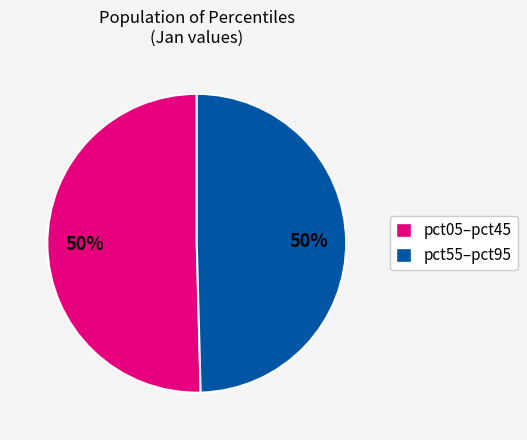

To the nearest percent, what is the average slice percentage?

50%